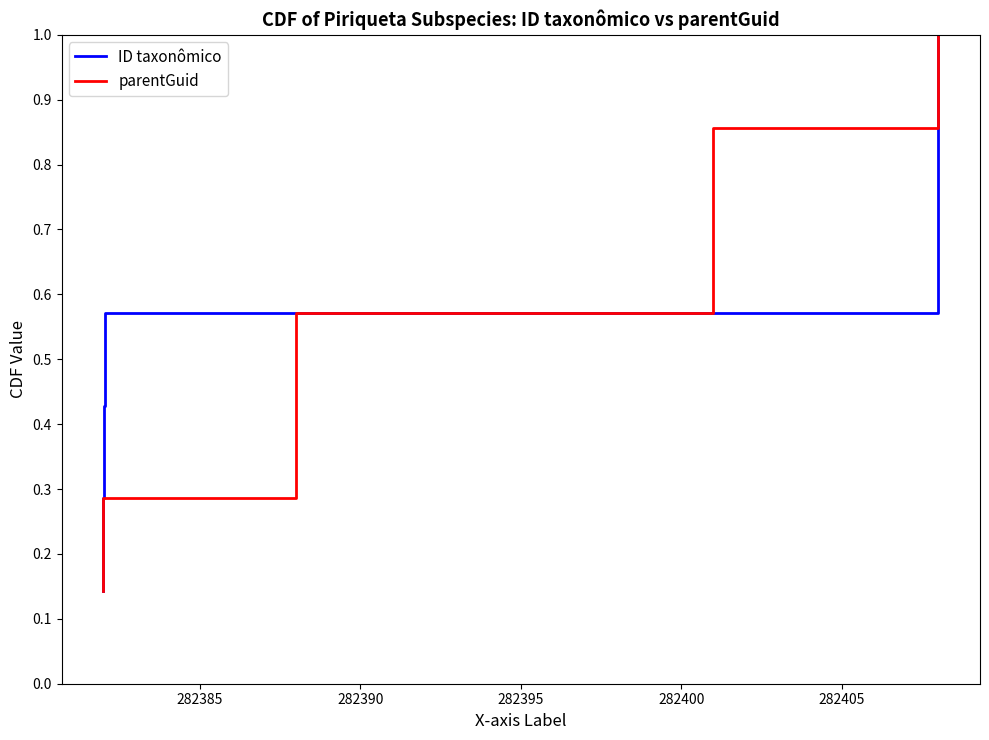

True or false: ID taxonômico has a value of 0.3 at 282380.

False